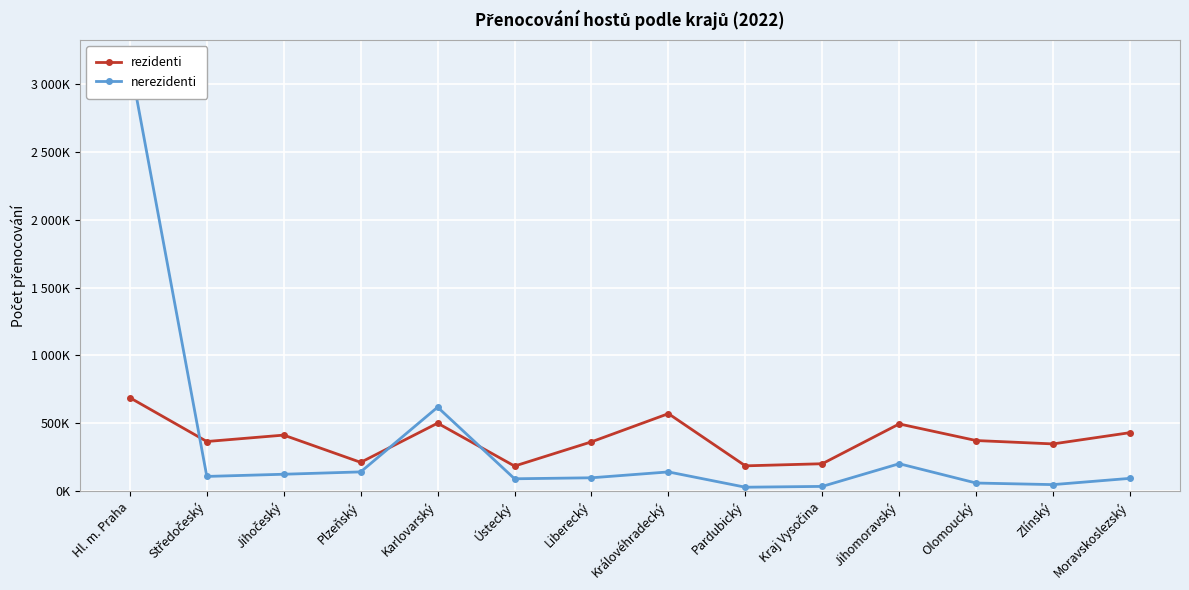

Between Středočeský and Zlínský, which series saw the biggest shift?

nerezidenti